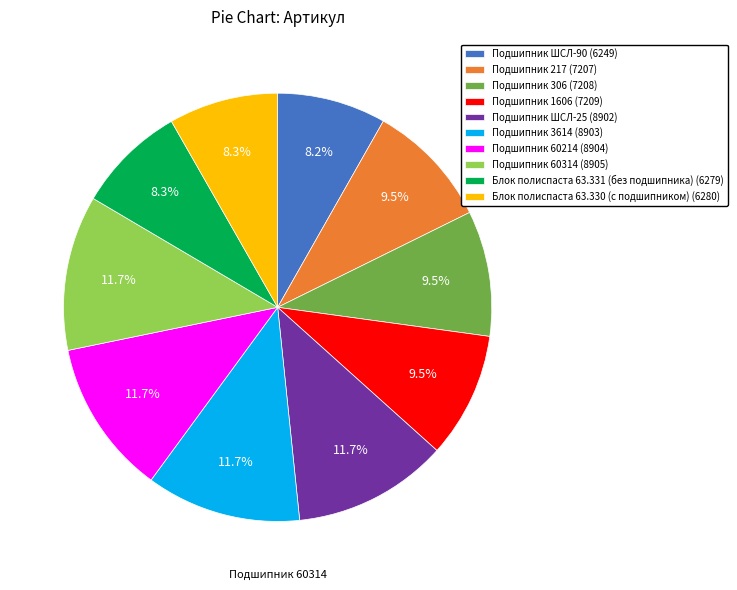

Is Подшипник ШСЛ-90 (6249) the majority of the pie?

No